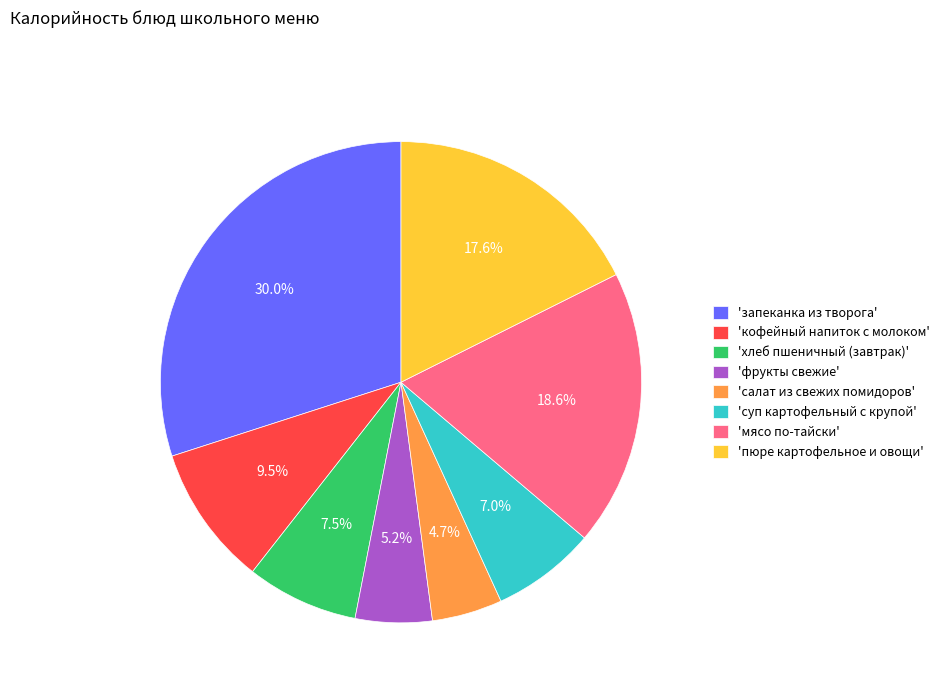

Do 'запеканка из творога' and 'салат из свежих помидоров' together represent more than half of the pie?

No